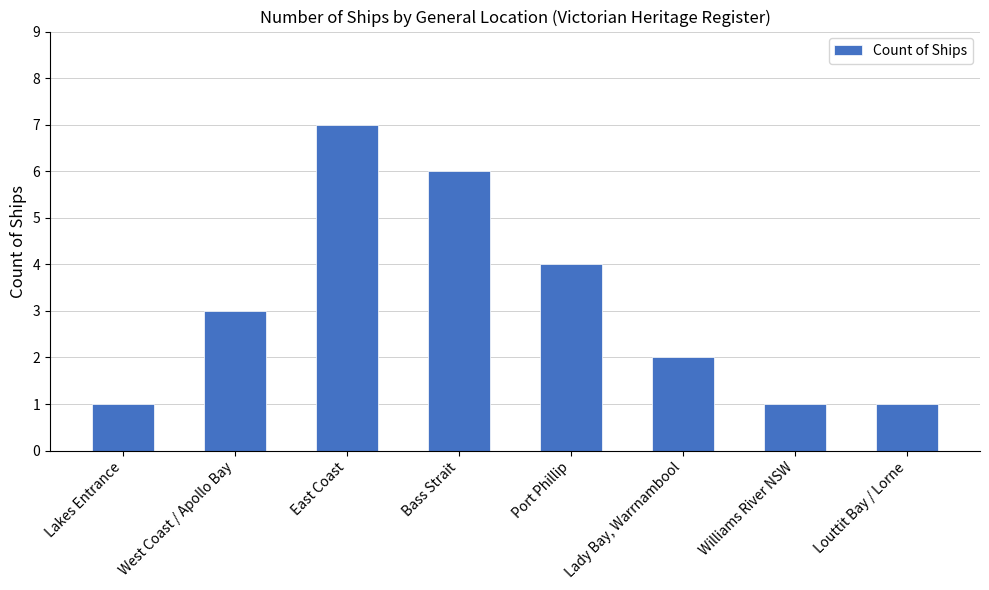

What is the label of the 2nd bar from the left?

West Coast / Apollo Bay